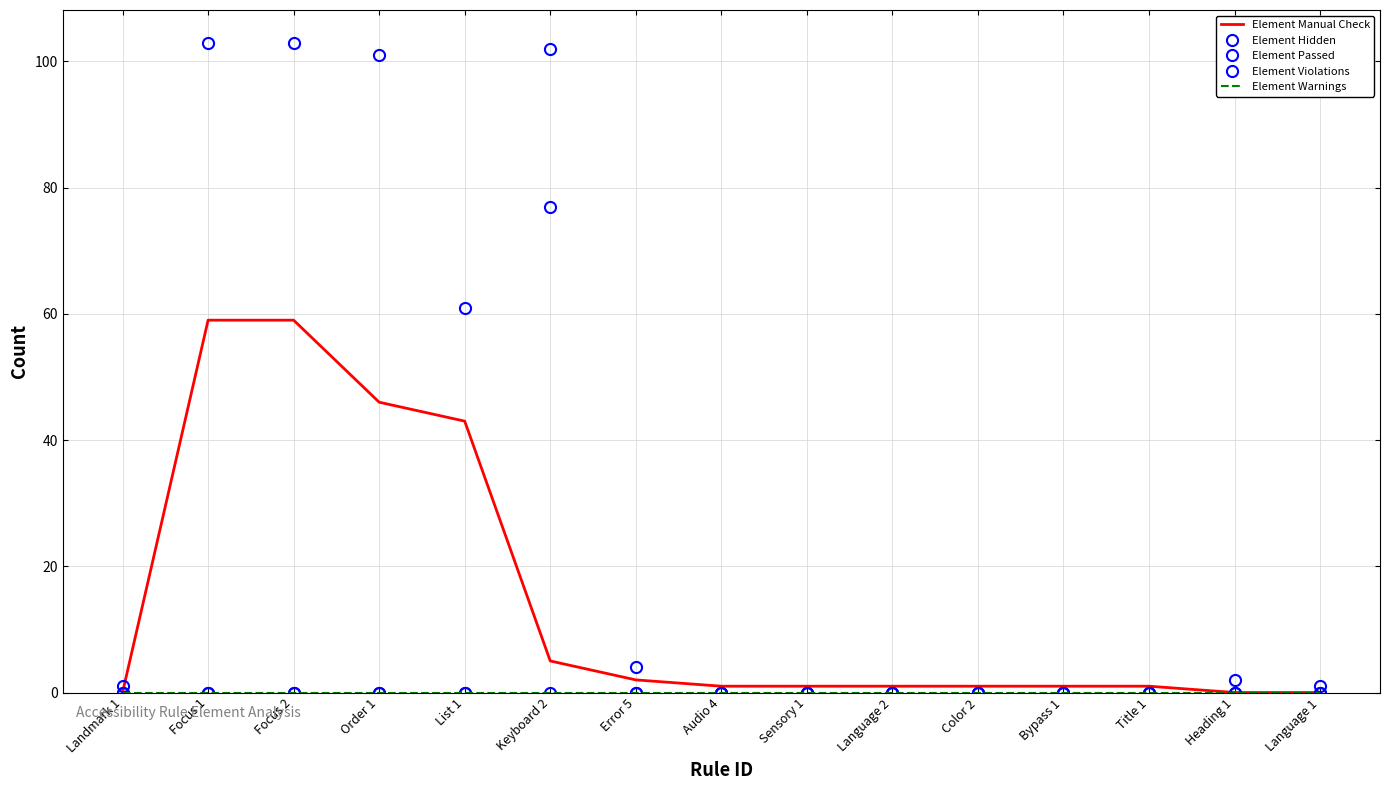

Which series has the largest range (max minus min)?

Element Hidden